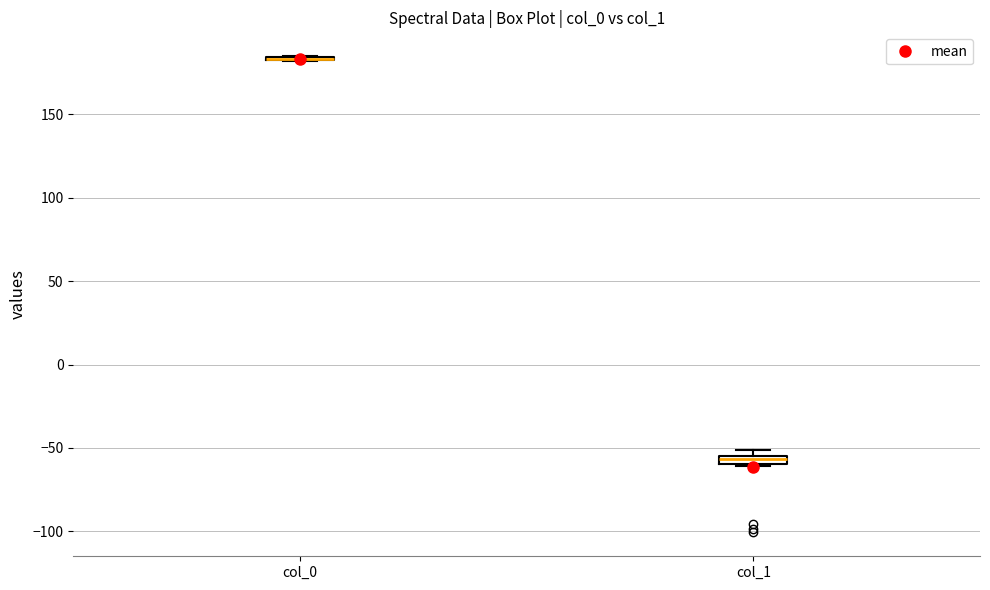

Where is the upper edge of the box for col_1 on the y-axis? The values are not printed on the chart, so give them approximately, as read against the axis.

-55